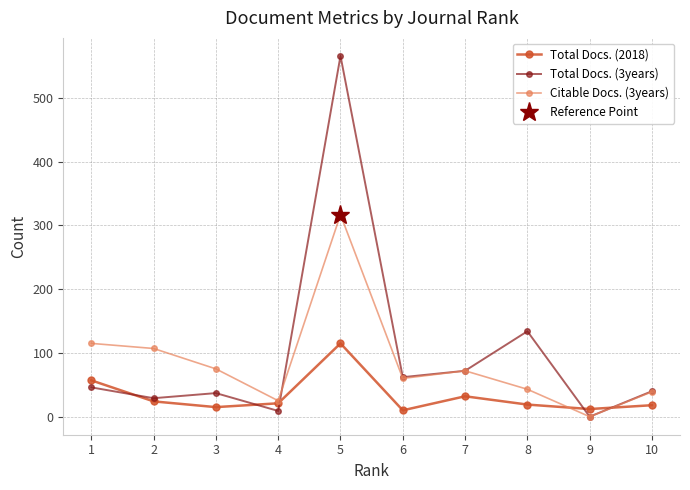

Is it true that Total Docs. (3years) equals 94 at 7?

False